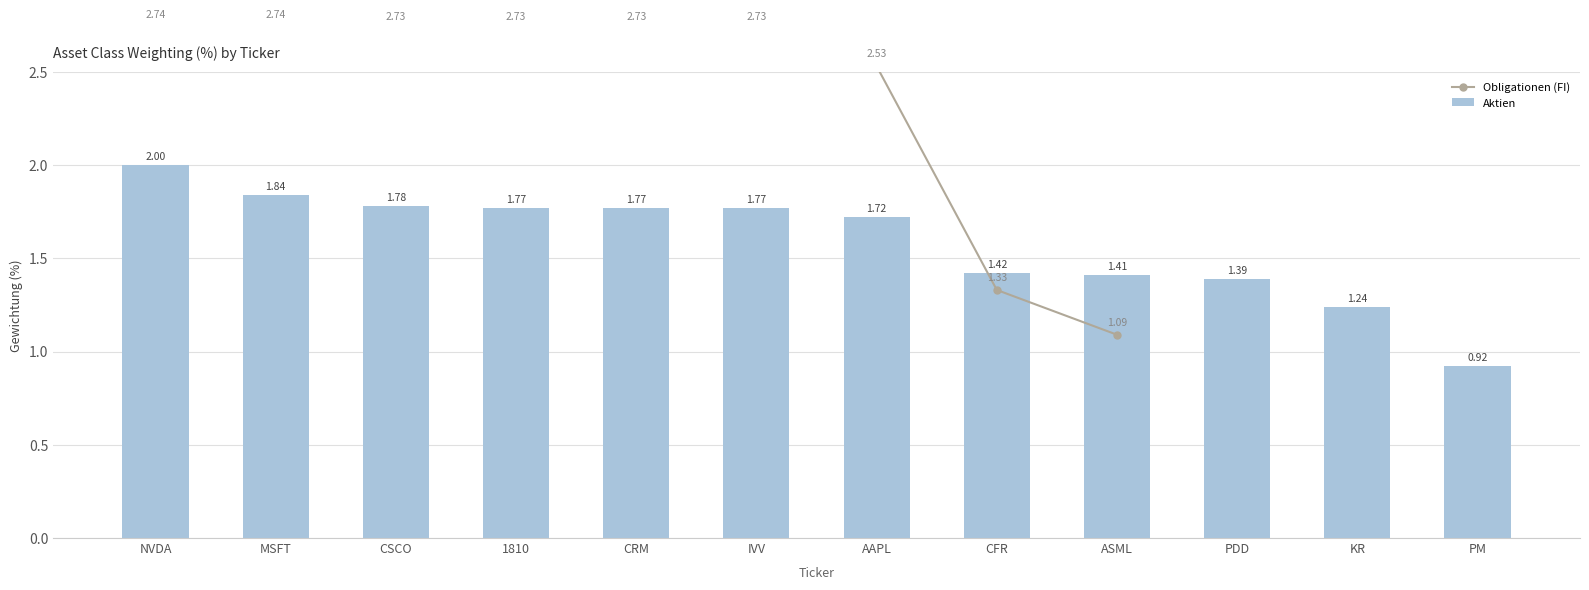

At which label does Obligationen (FI) first exceed 2?

NVDA